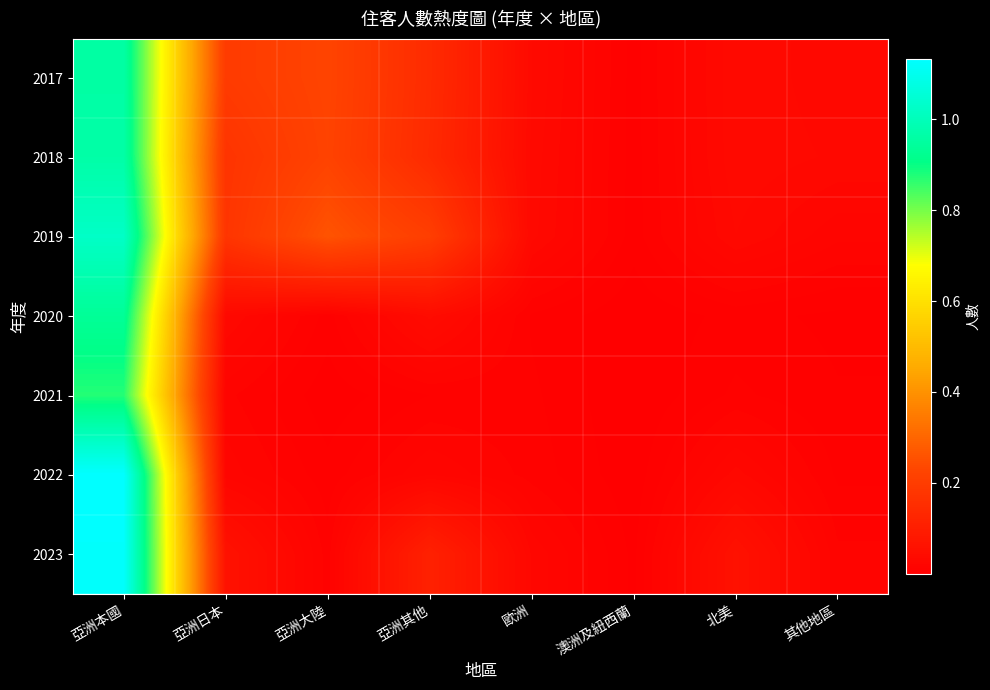

What is the greatest value displayed?

1132351